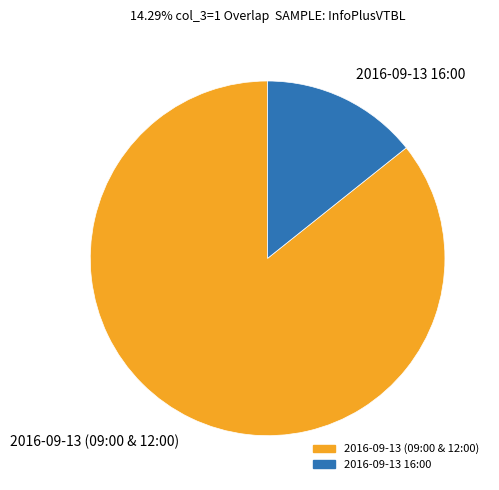

What is the majority slice?

2016-09-13 (09:00 & 12:00)